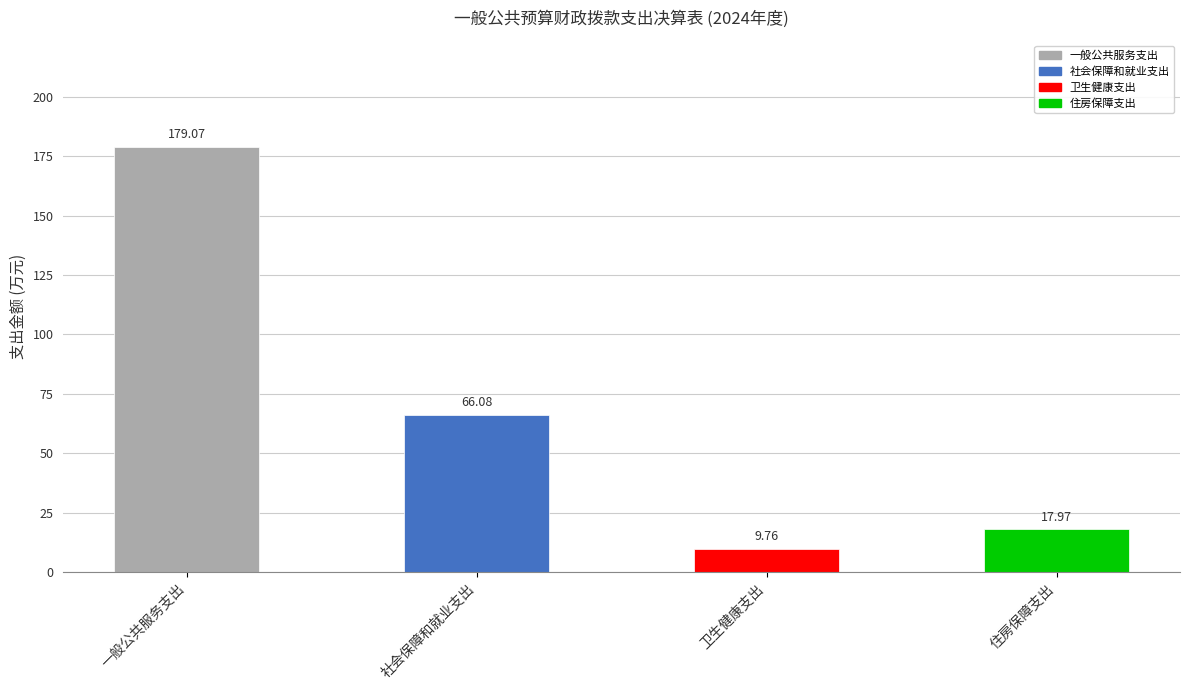

What is the label of the 3rd bar from the right?

社会保障和就业支出